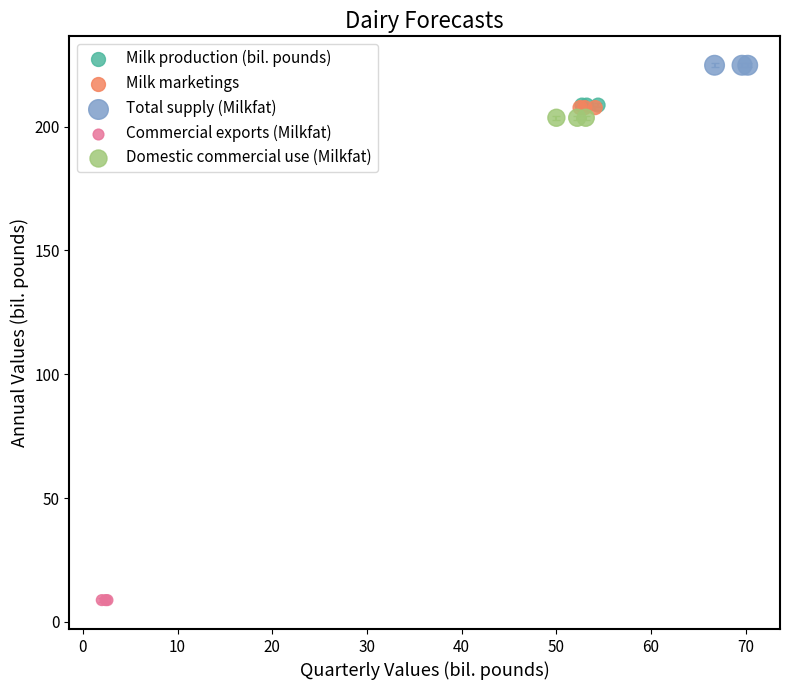

Which series contains the lowest Y value?

Commercial exports (Milkfat)